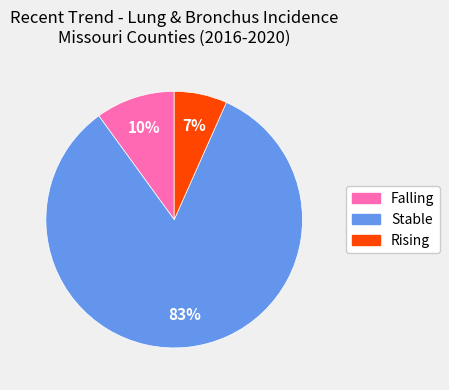

Is there a majority slice in this chart?

Yes